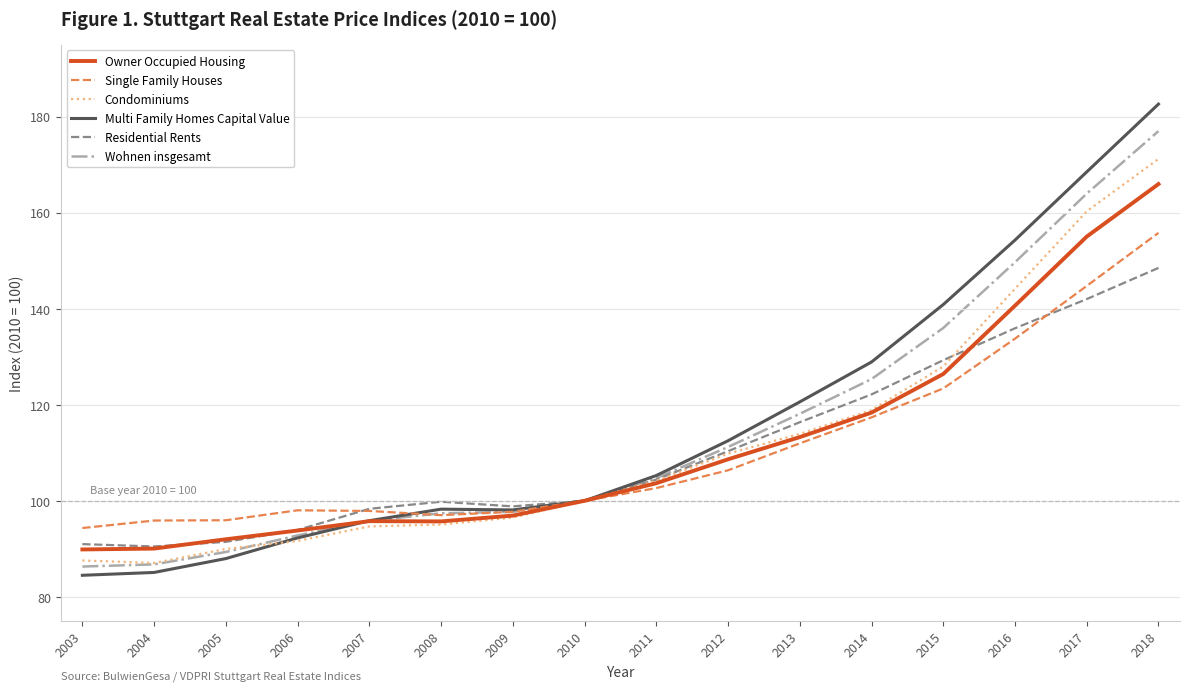

Read the Condominiums value at 2013.

113.9